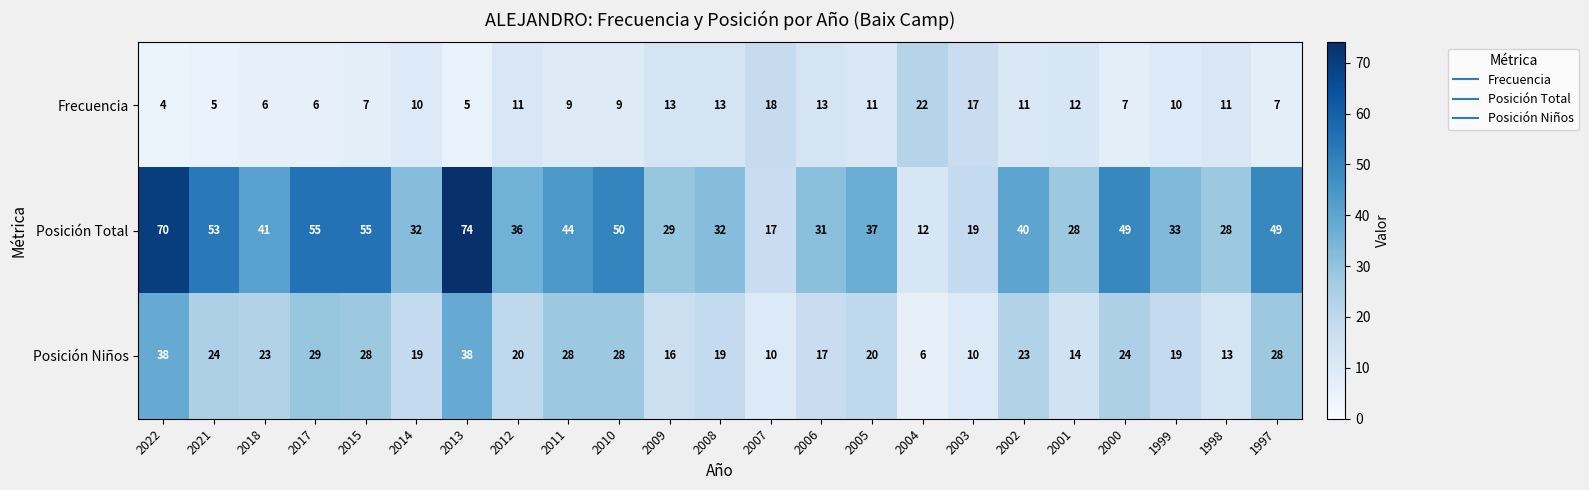

True or false: Frecuencia has a value of 6 at 2010.

False